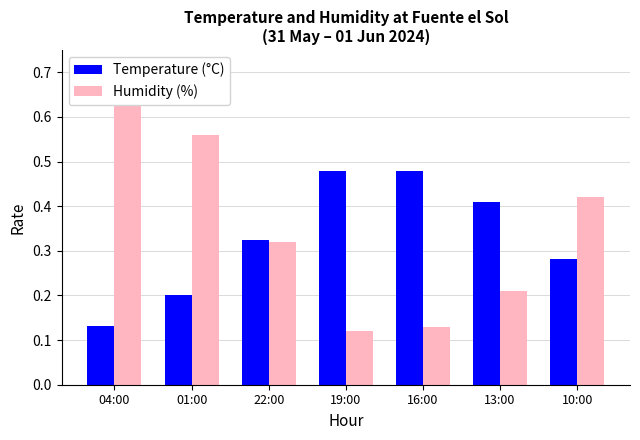

What is the sum of the Humidity (%) values at 01:00 and 13:00?

0.8